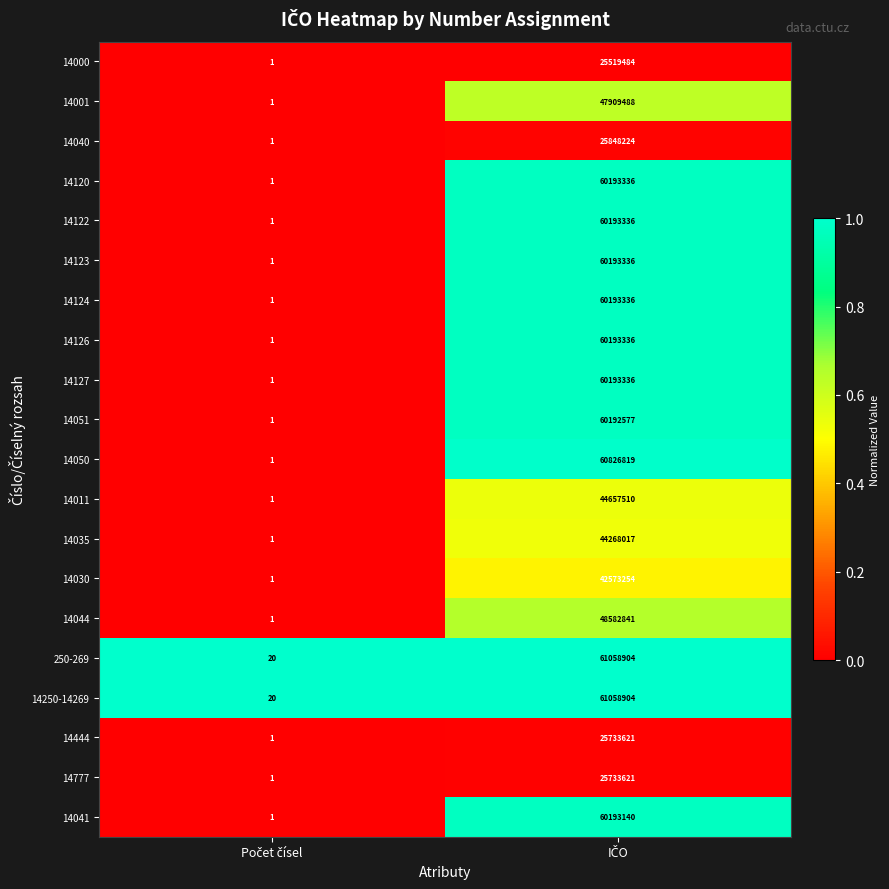

Count the number of data series in this chart.

20